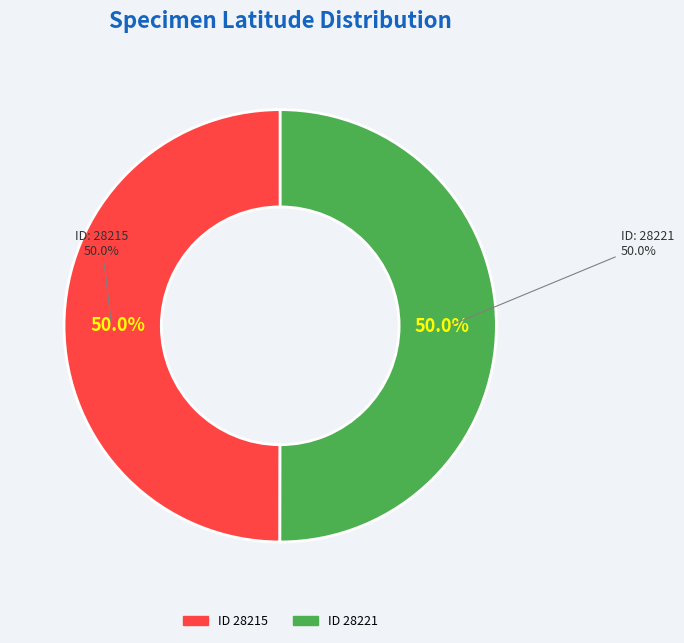

Between 28215 and 28221, which is larger?

28221